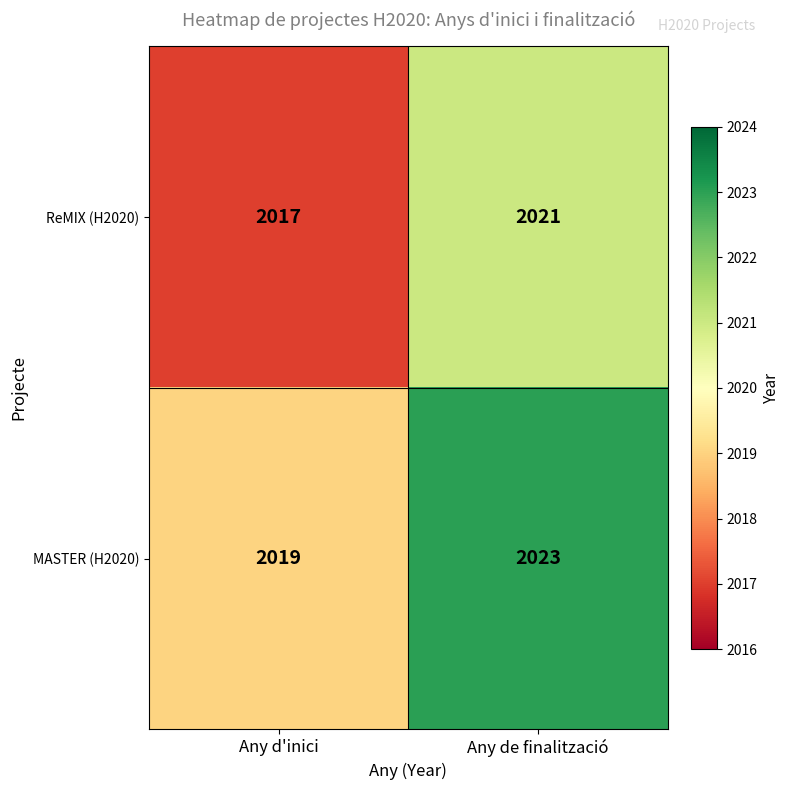

What is the sum of all MASTER (H2020) values?

4042